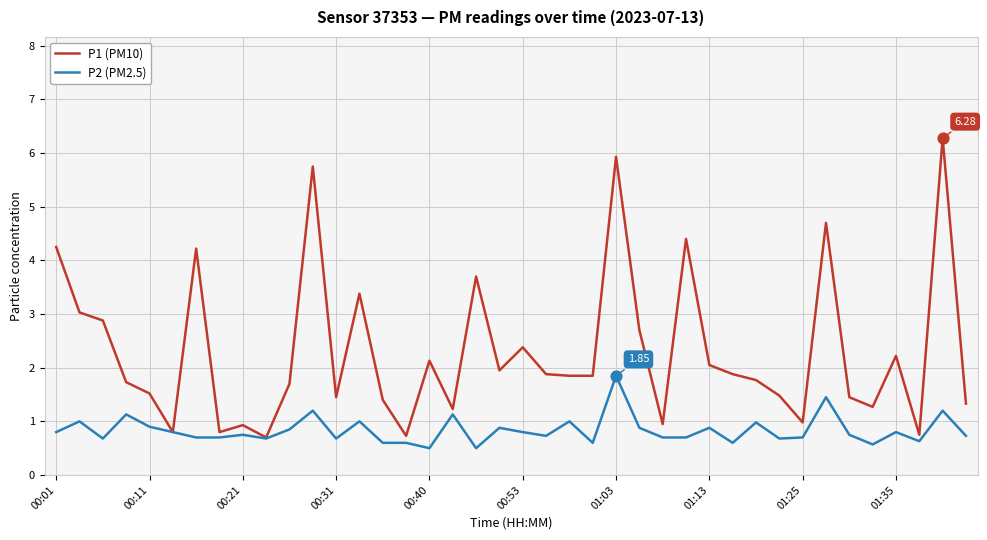

Which series has the largest total across all categories?

P1 (PM10)